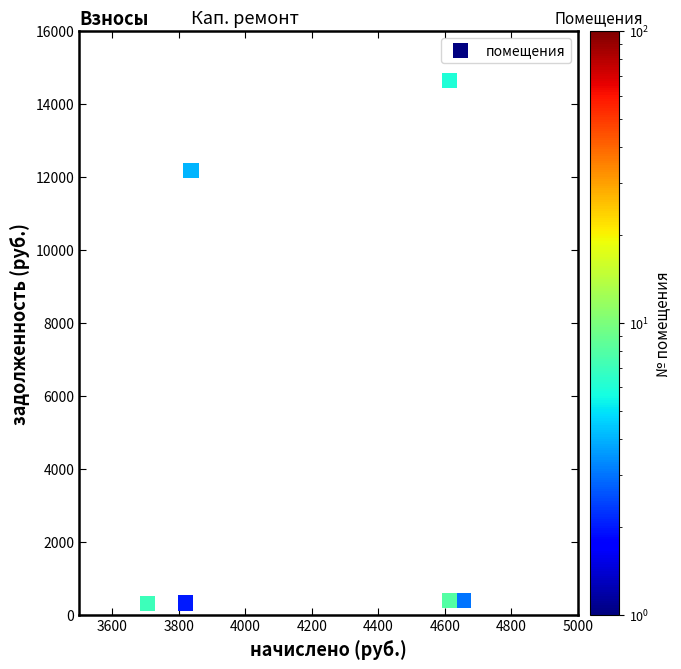

What Y value in the scatter plot is closest to 7473?

12171.1